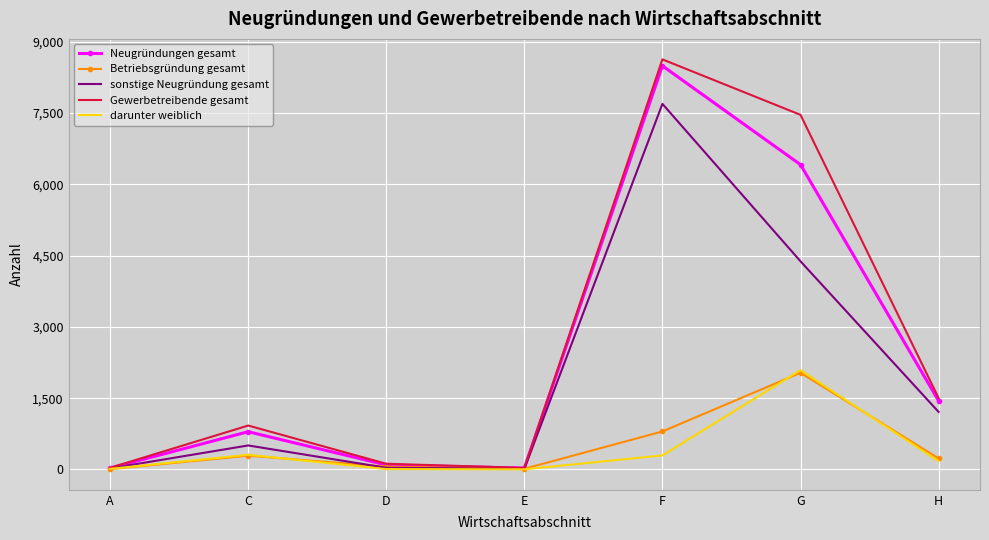

Which series changed the most between E and F?

Gewerbetreibende gesamt